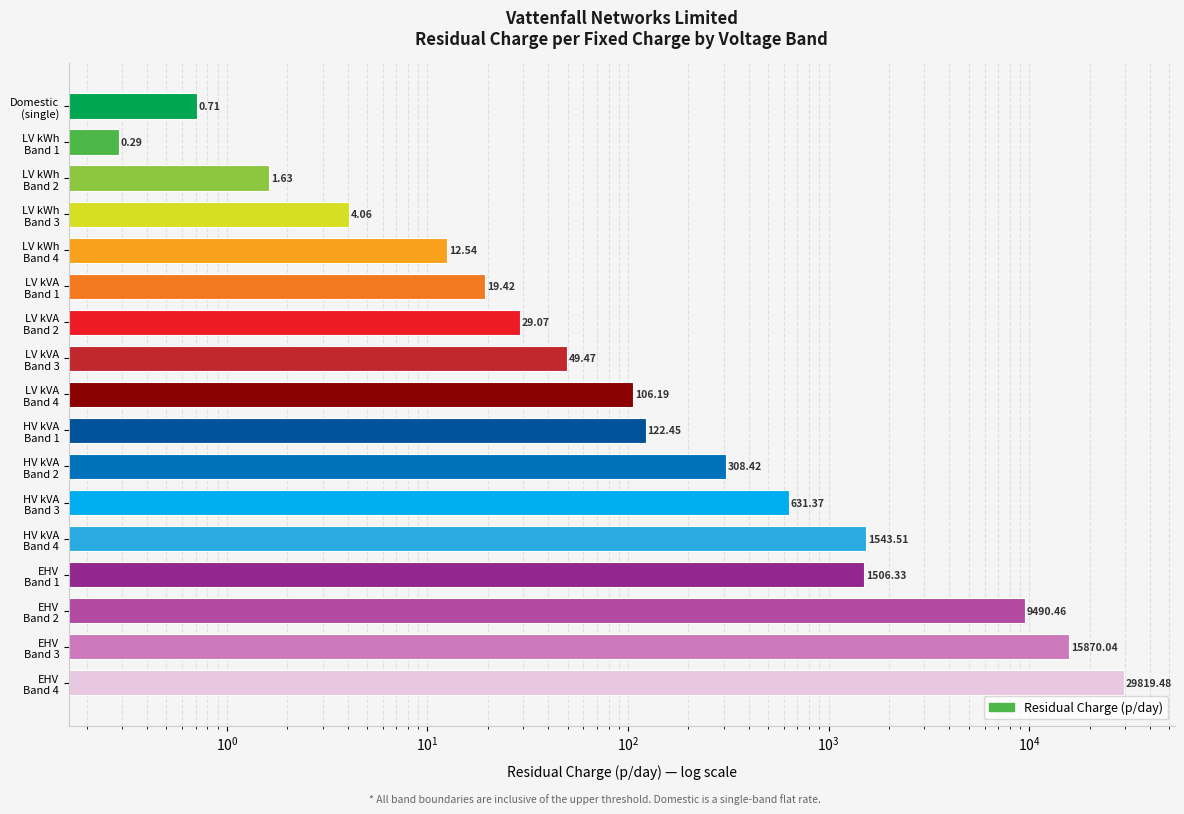

What is the minimum value shown in the chart?

0.3